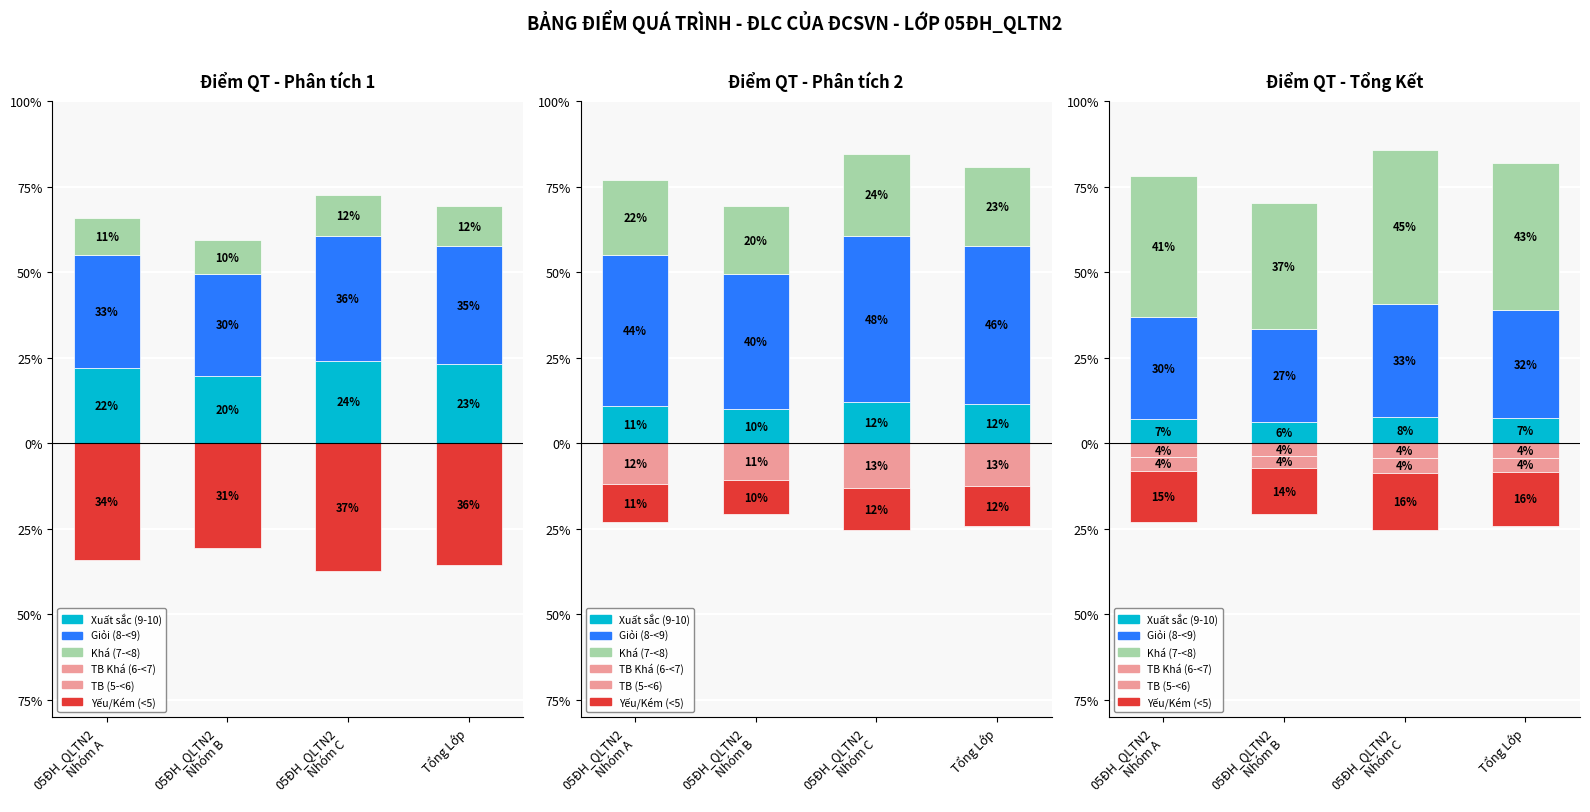

What is the label of the 4th bar from the right?

05ĐH_QLTN2
Nhóm A